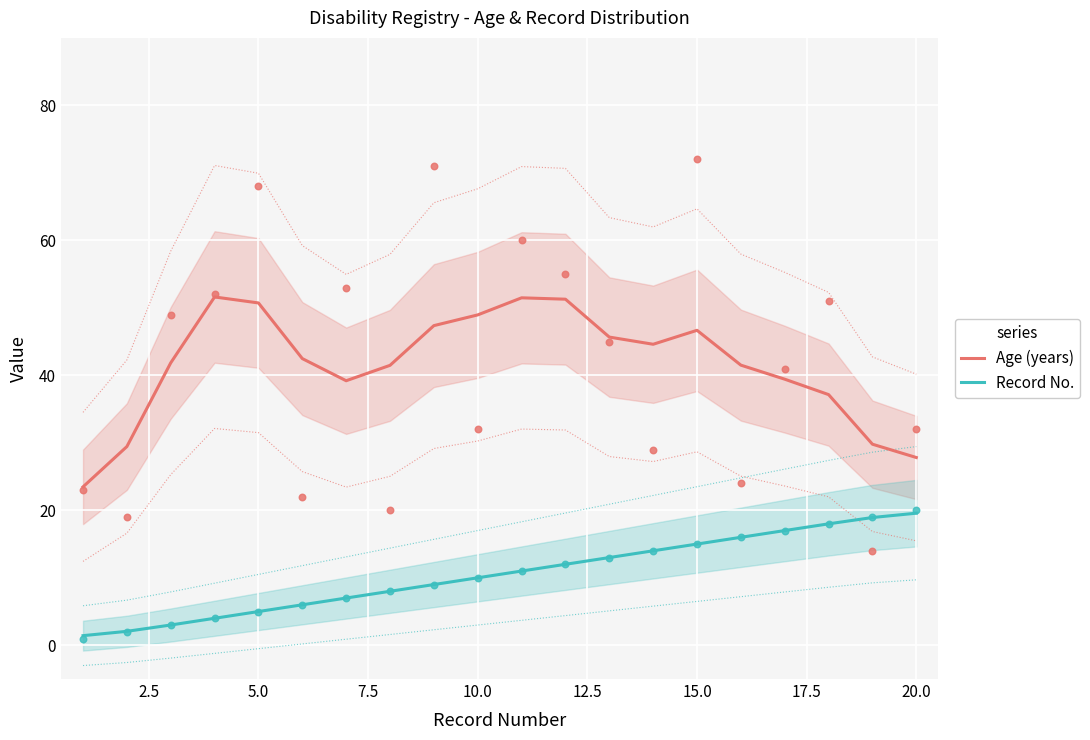

Which series reaches the maximum Y coordinate?

Age (years)